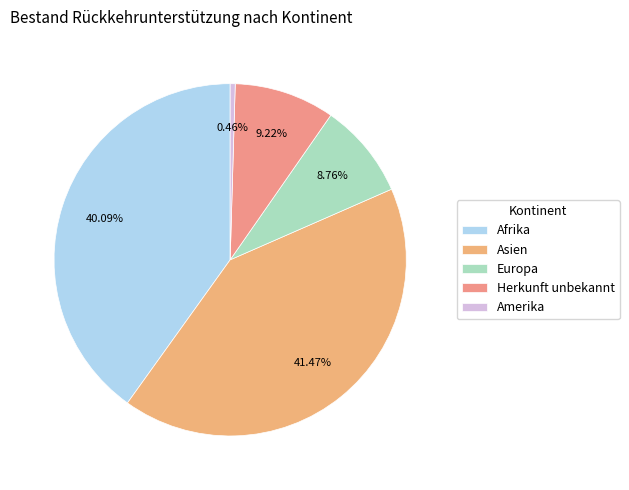

What percentage is NOT represented by Europa?

91.2%